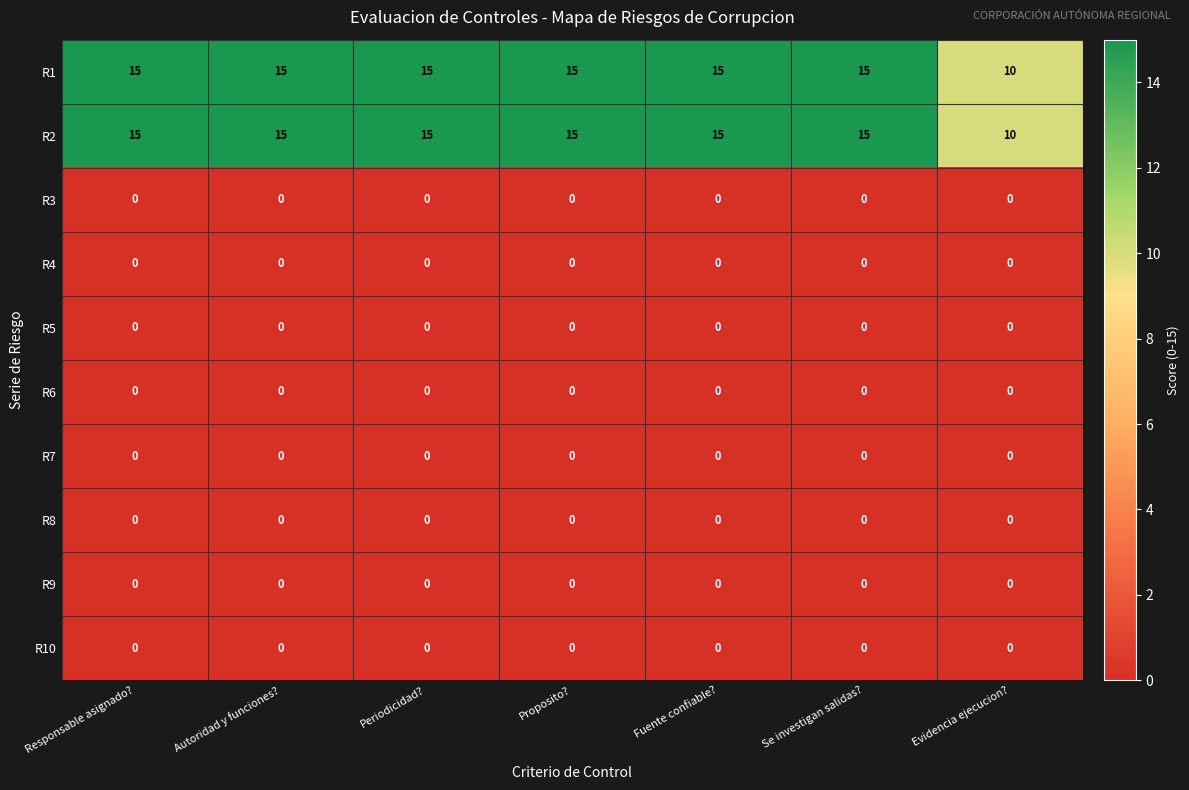

Which category has the lowest value in the R1 series?

Evidencia ejecucion?